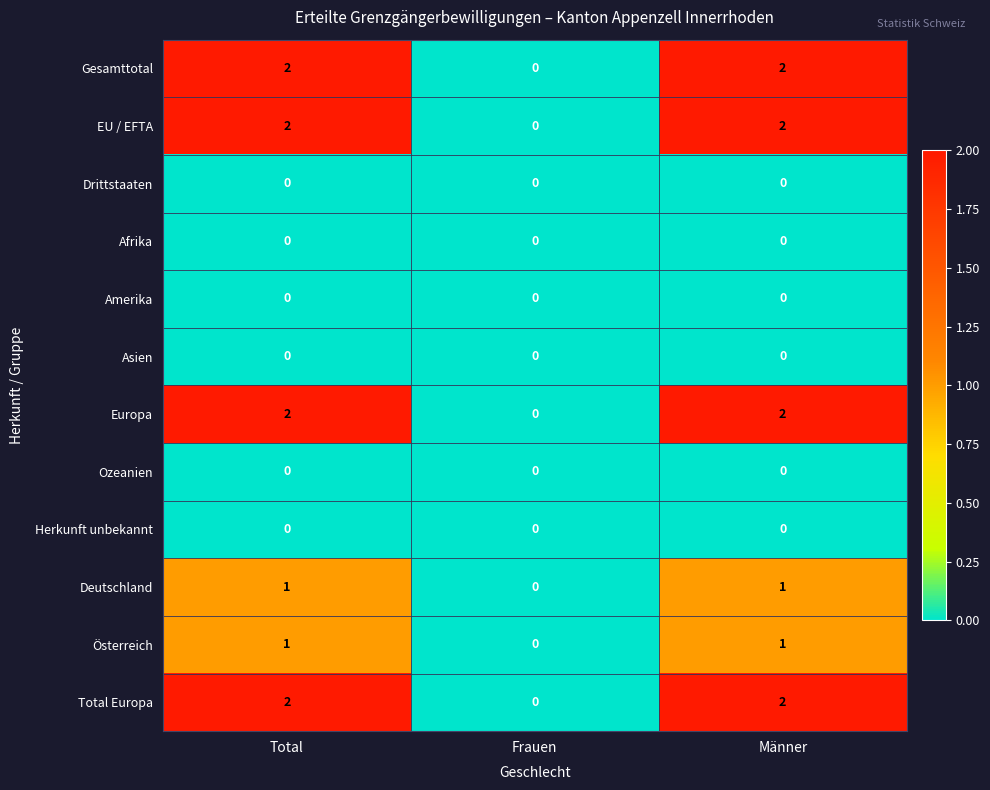

Which category has the lowest value in the Österreich series?

Frauen